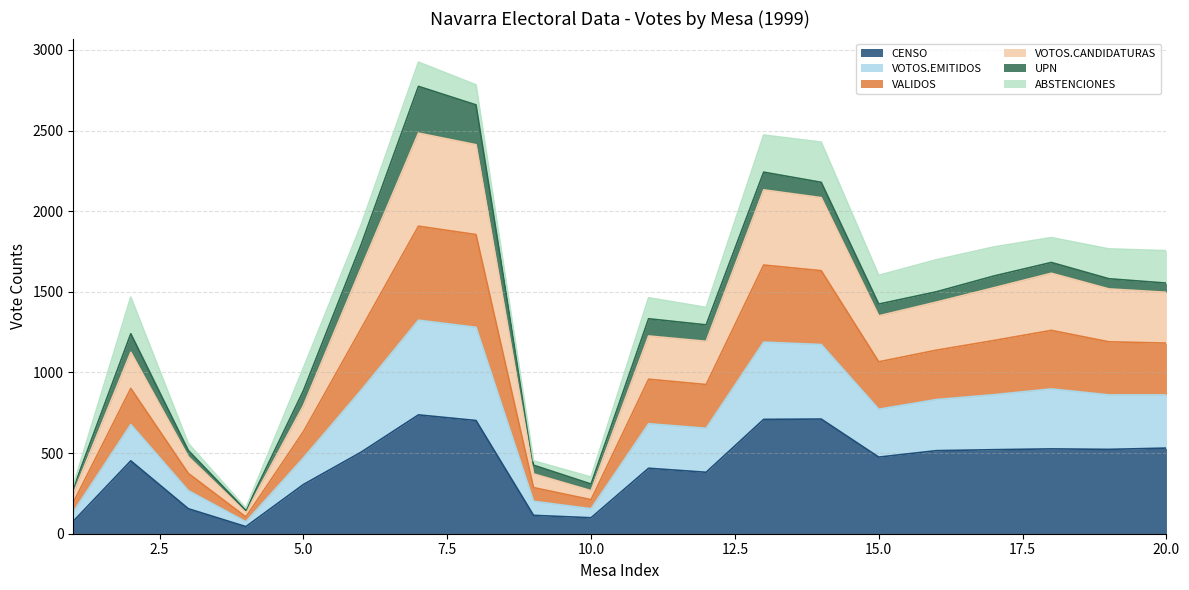

What is the highest value of the CENSO series?

737